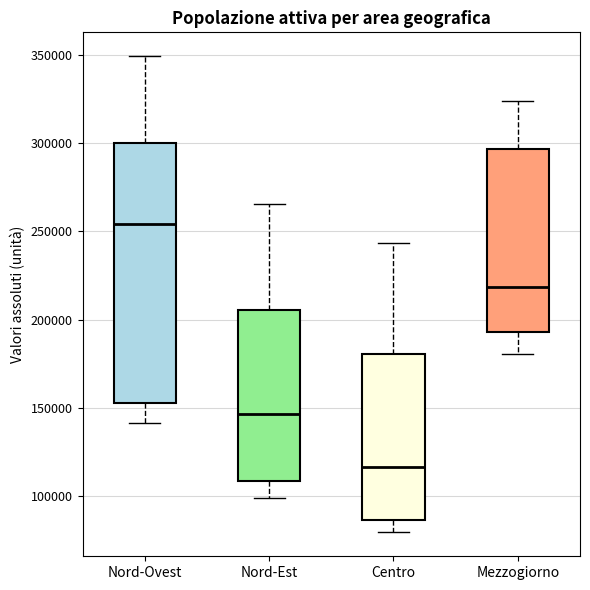

Reading left to right, read every box against the y-axis: the position of its median line, the range the box covers, and the ends of its whiskers. The values are not printed on the chart, so give them approximately, as read against the axis.

Nord-Ovest: median 255000, box 155000 to 300000, whiskers 140000 to 350000
Nord-Est: median 145000, box 110000 to 205000, whiskers 100000 to 265000
Centro: median 115000, box 85000 to 180000, whiskers 80000 to 245000
Mezzogiorno: median 220000, box 195000 to 295000, whiskers 180000 to 325000